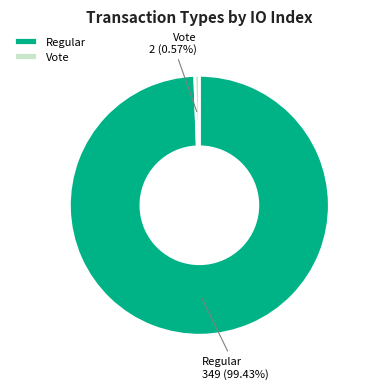

Rank the categories by value from lowest to highest.

Vote, Regular